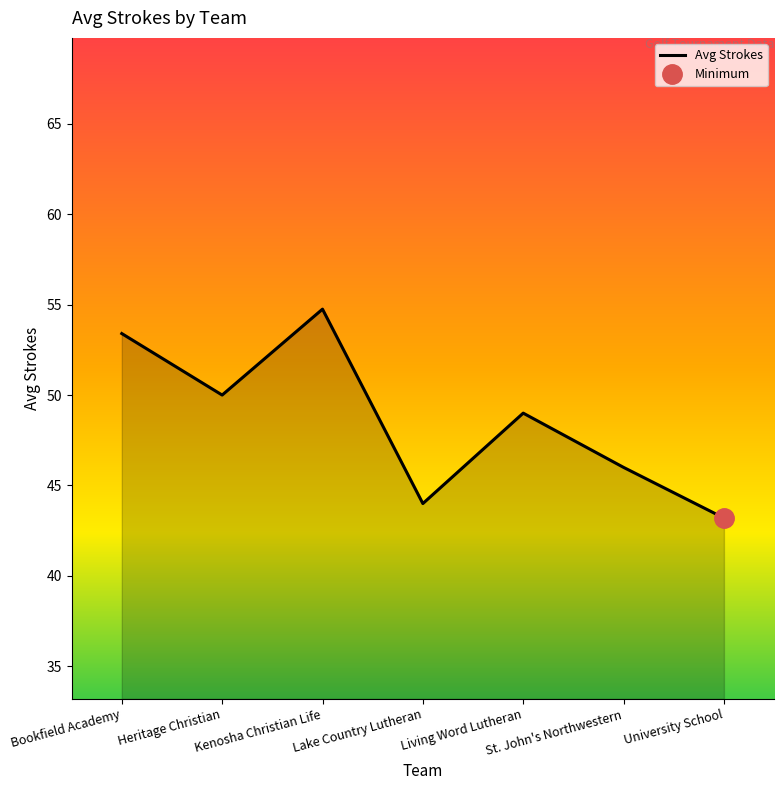

What is the minimum value shown in the chart?

43.2